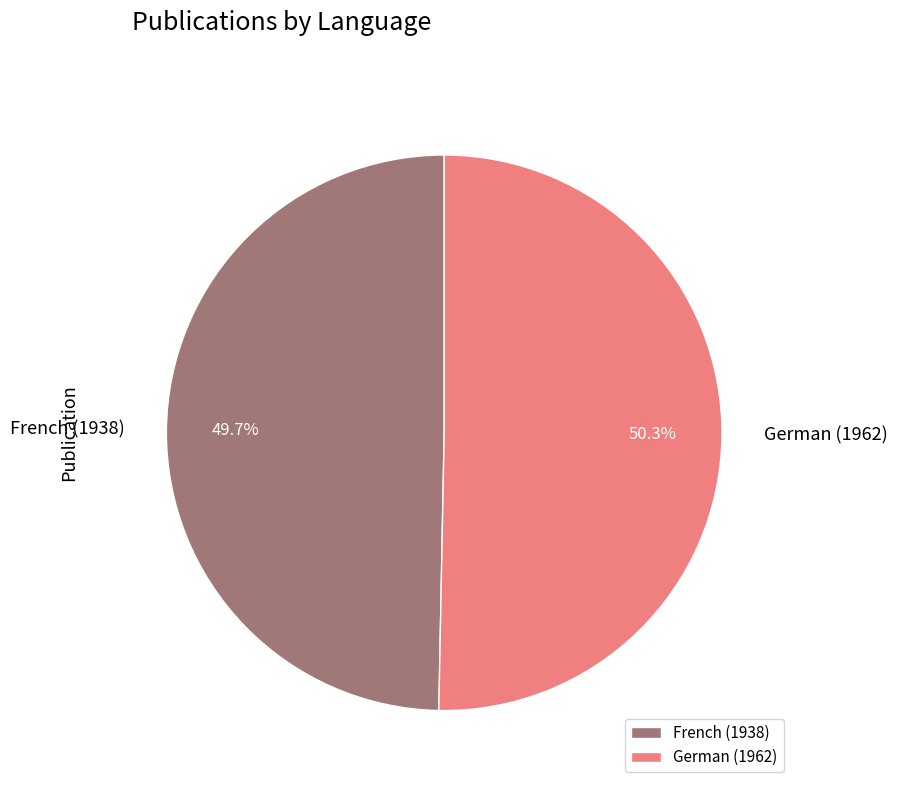

To the nearest percent, what is the difference between the German (1962) and French (1938) slice percentages?

1%